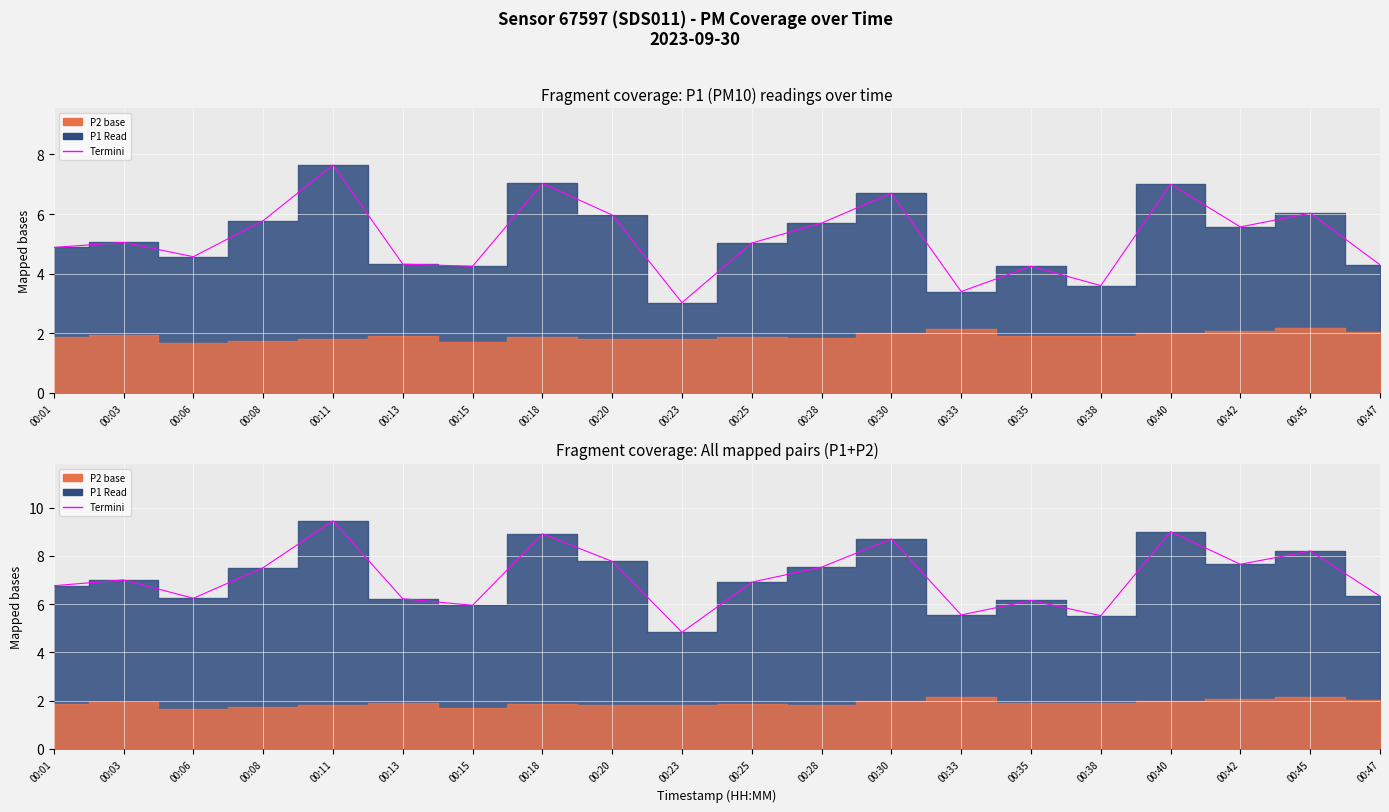

The value at 00:25 is 2.1. True or false?

False